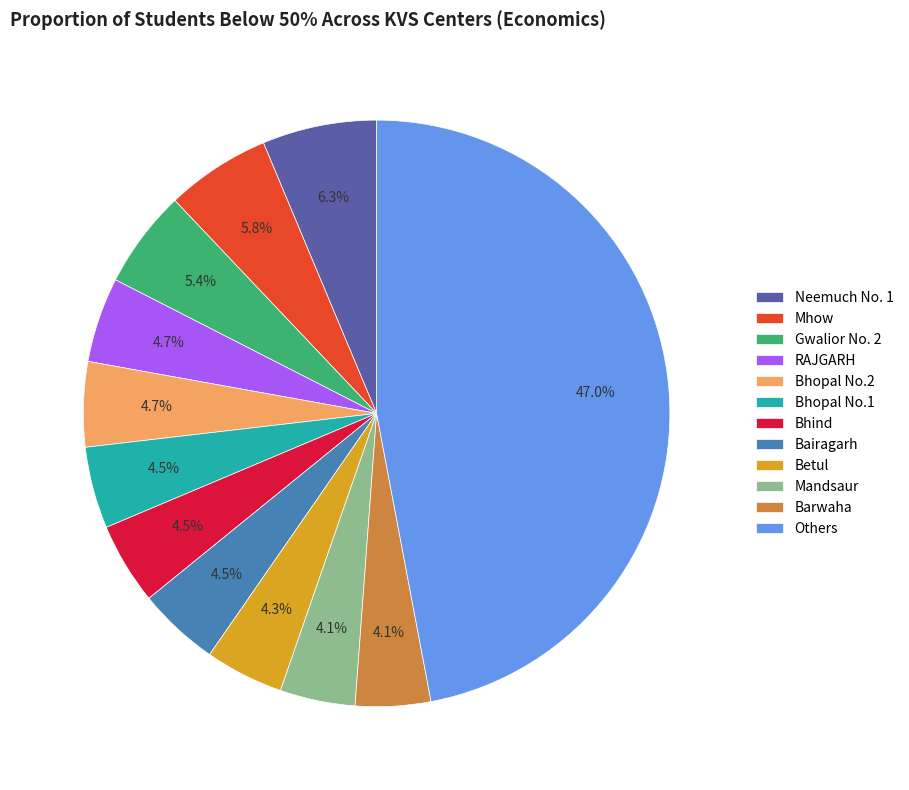

Between Barwaha and Gwalior No. 2, which is larger?

Gwalior No. 2